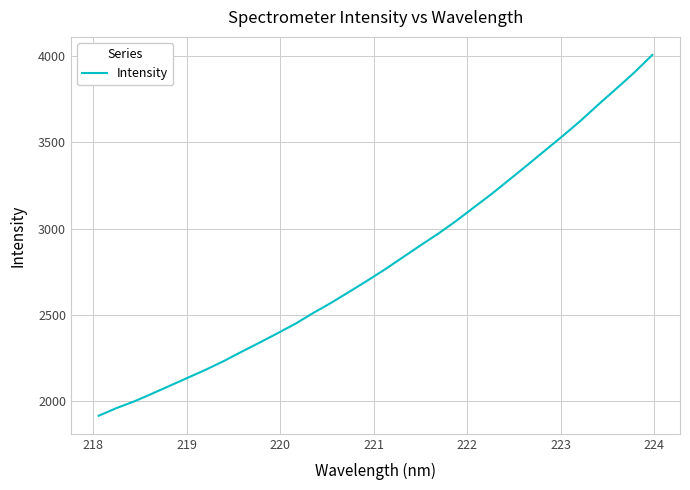

What is the greatest value displayed?

4006.6